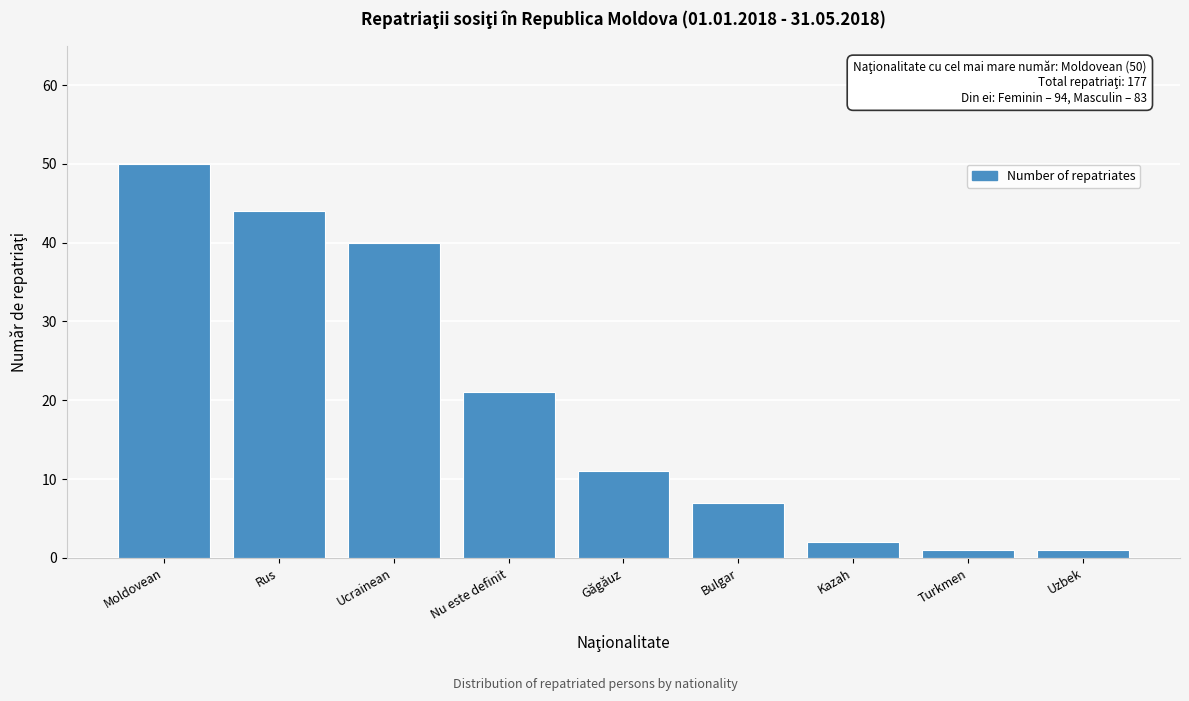

Reading left to right, what are all the values shown in this chart?

Moldovean=50	Rus=44	Ucrainean=40	Nu este definit=21	Găgăuz=11	Bulgar=7	Kazah=2	Turkmen=1	Uzbek=1